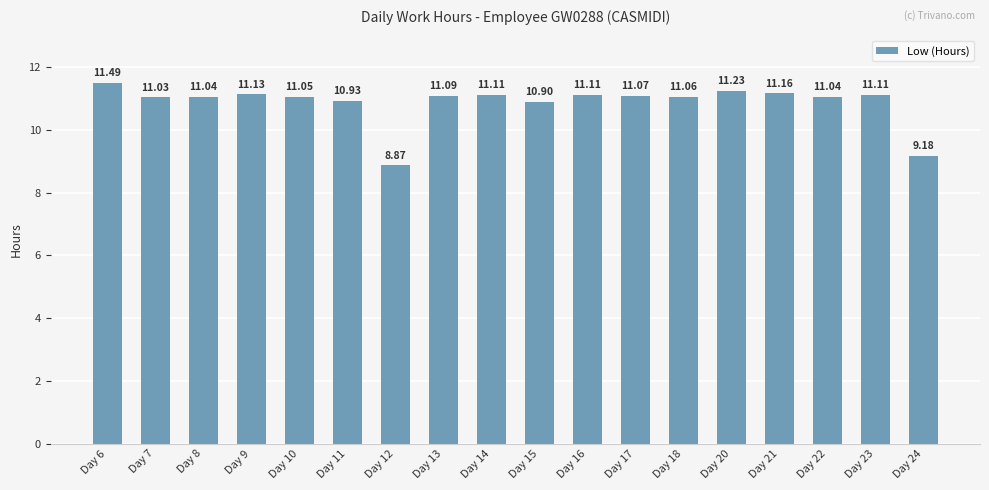

Which category has the highest value across all series?

Day 6